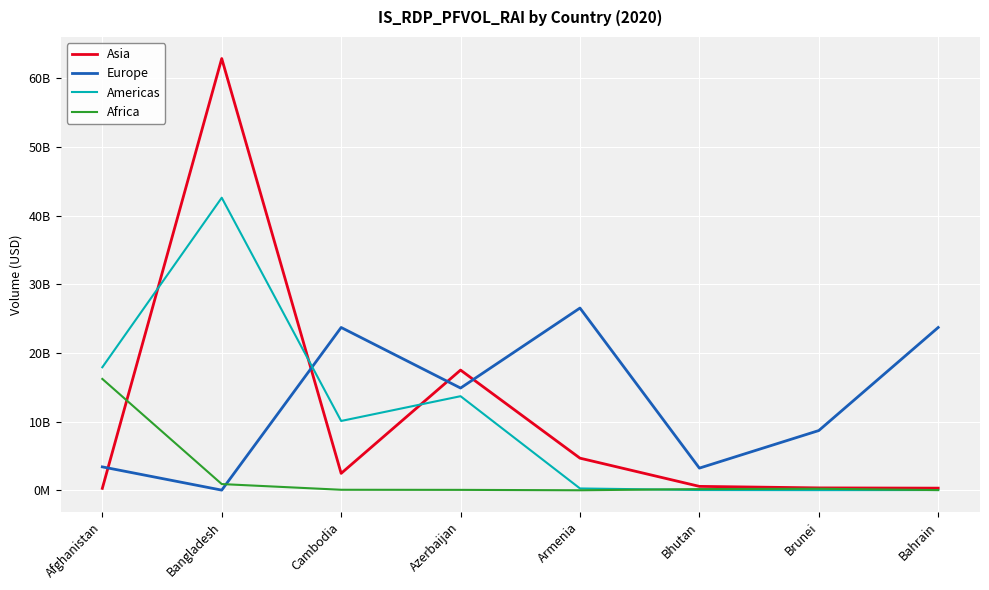

What is the difference between the maximum and minimum values in the Asia series?

62598000000